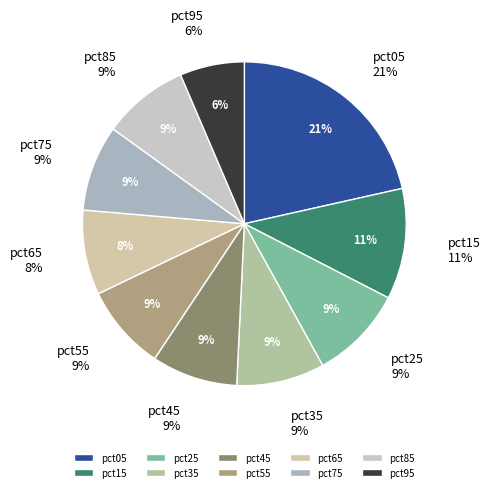

True or false: pct25 accounts for 9% of the total.

True